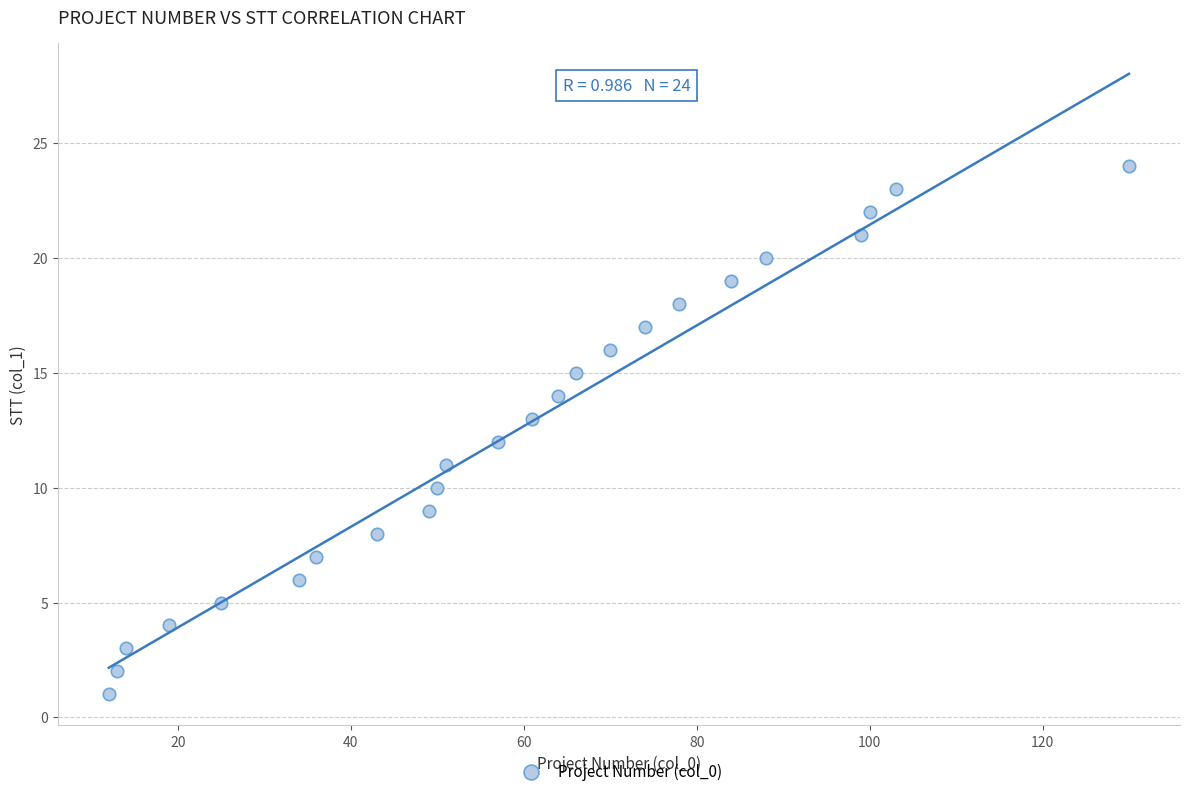

What is the range of Y values (max minus min)?

23